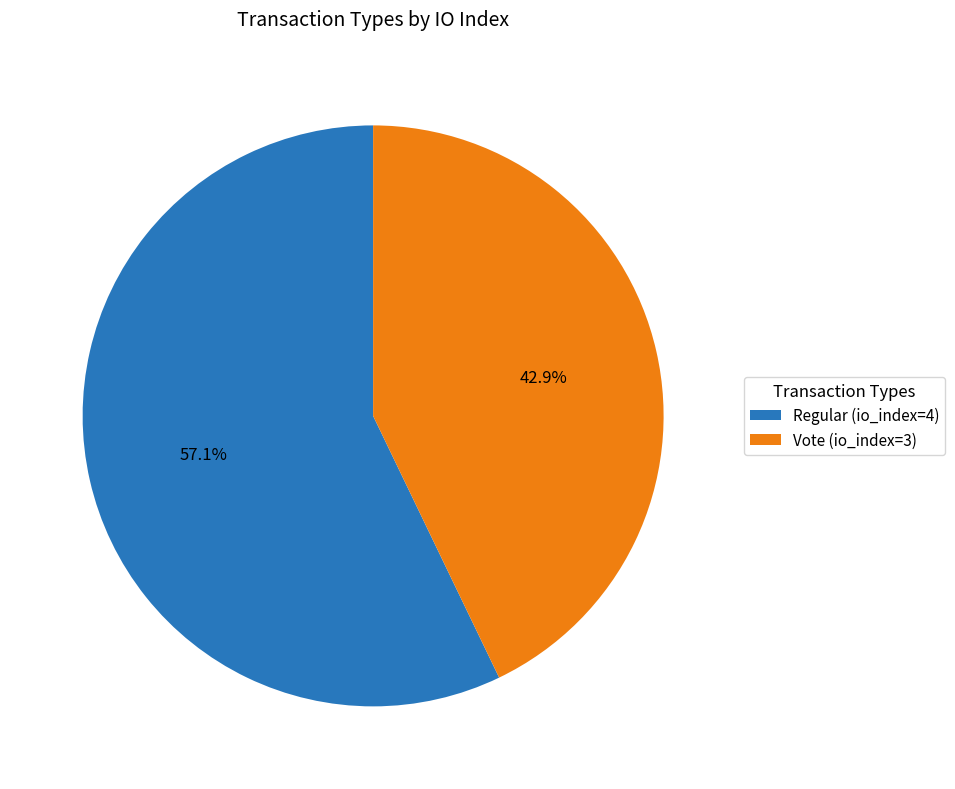

Rank the categories by value from highest to lowest.

Regular (io_index=4), Vote (io_index=3)